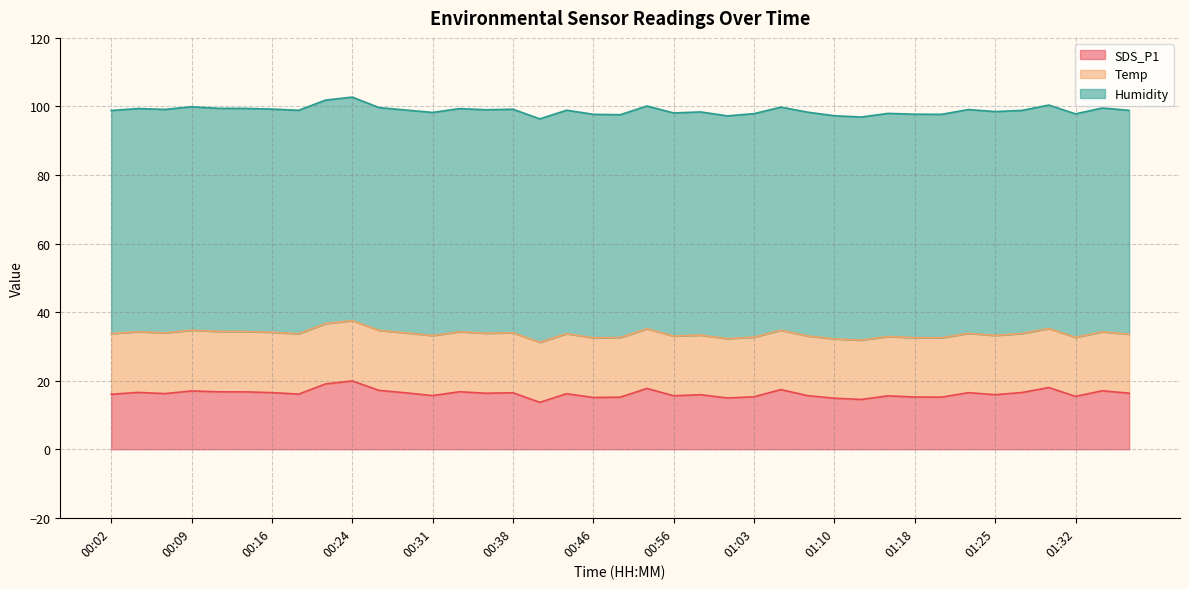

At which category is the sum across all series the highest?

00:24